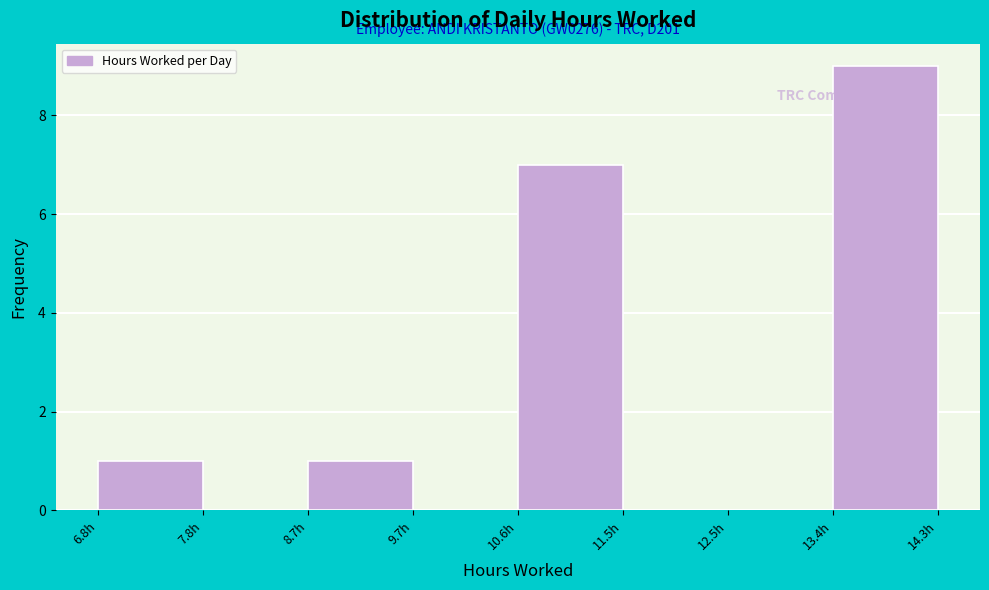

Which range on the x-axis has the tallest bar?

13.4 to 14.4